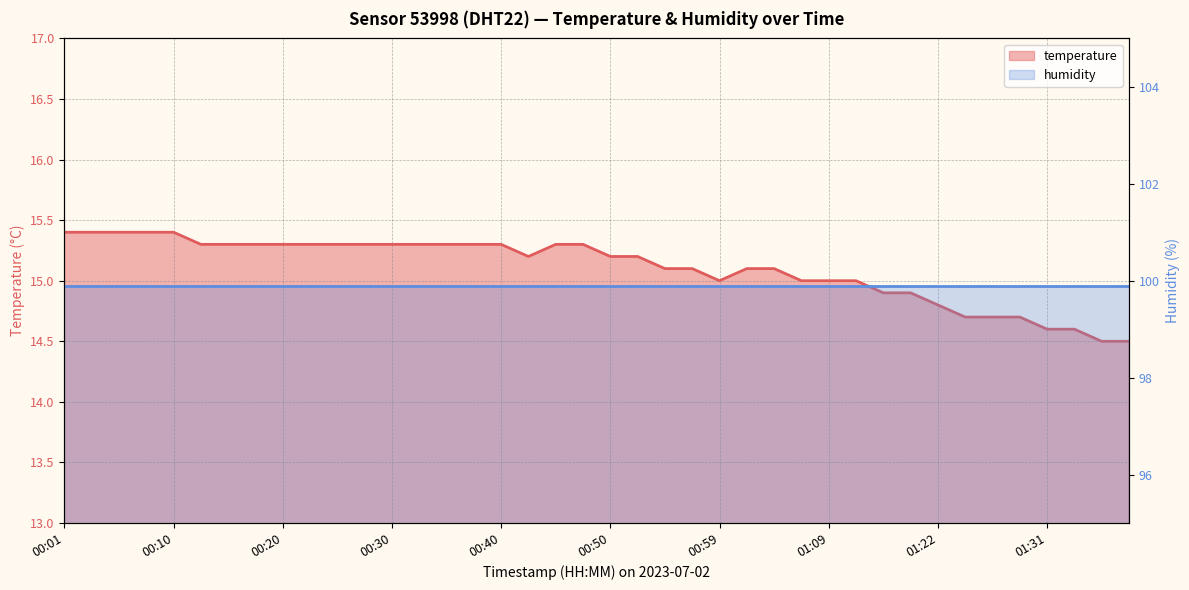

True or false: there are more than 1 points higher than both neighbors.

False